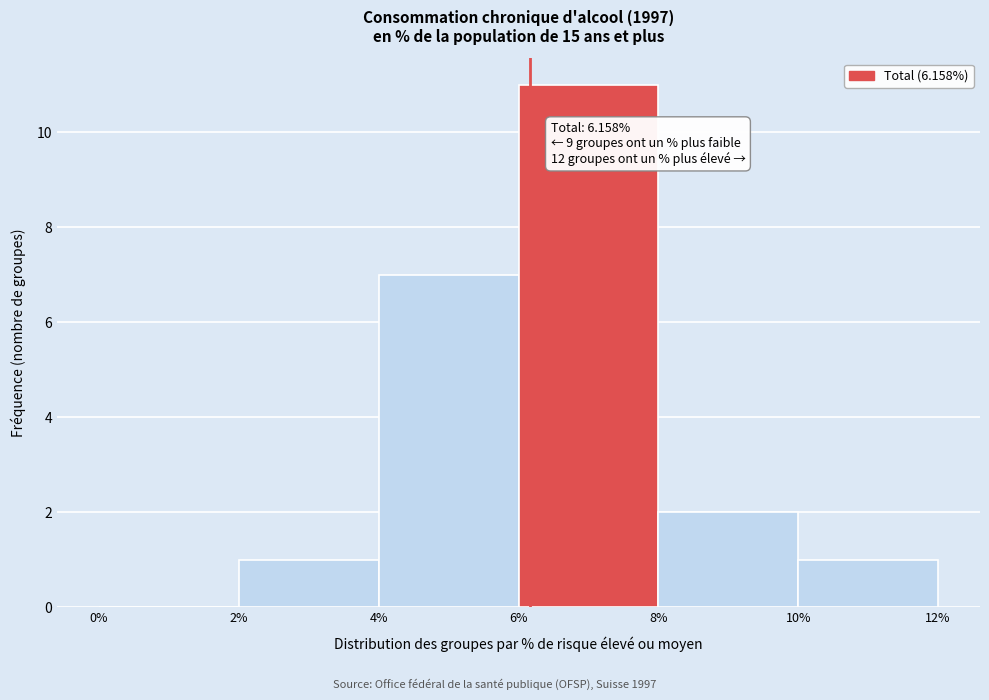

Which range on the x-axis has the tallest bar?

6% to 8%